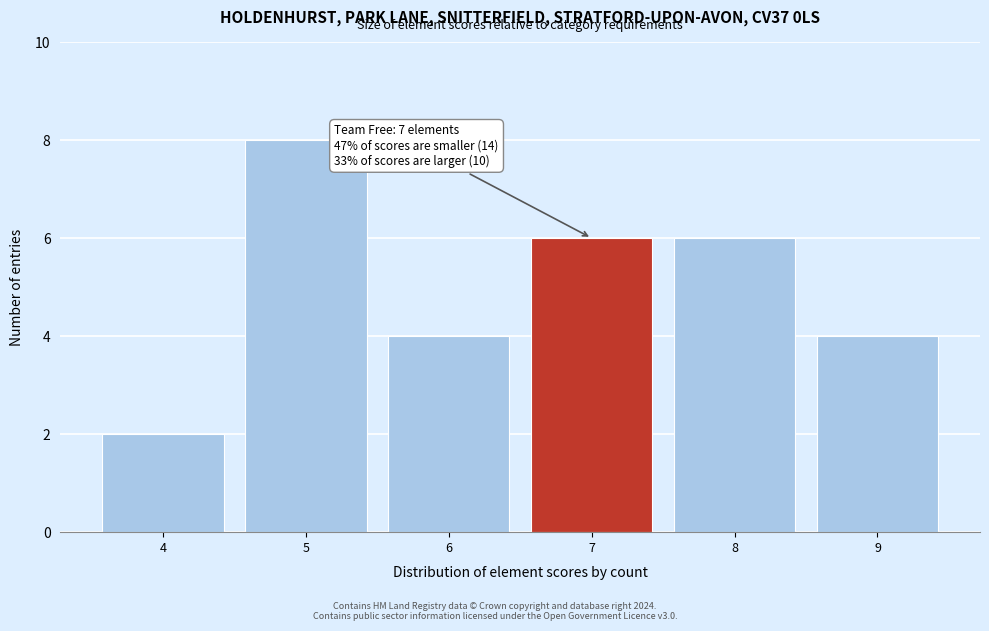

Which range on the x-axis has the tallest bar?

4.5 to 5.5